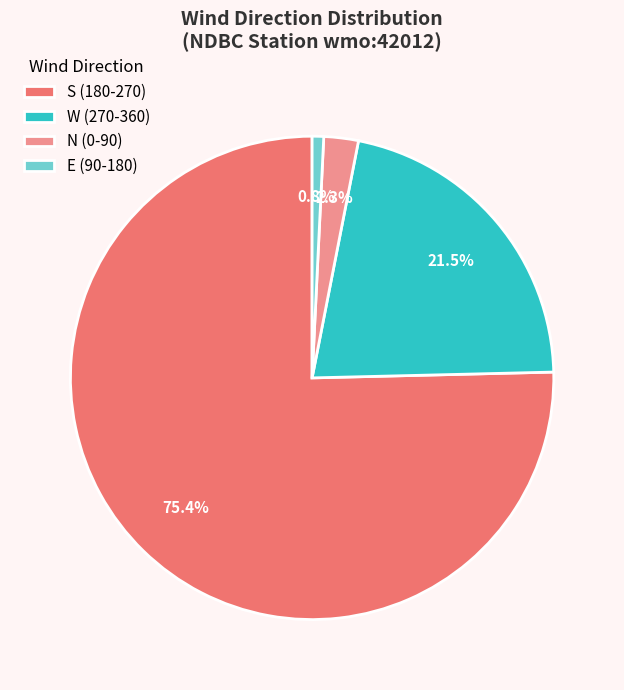

Count the number of slices in the pie.

4